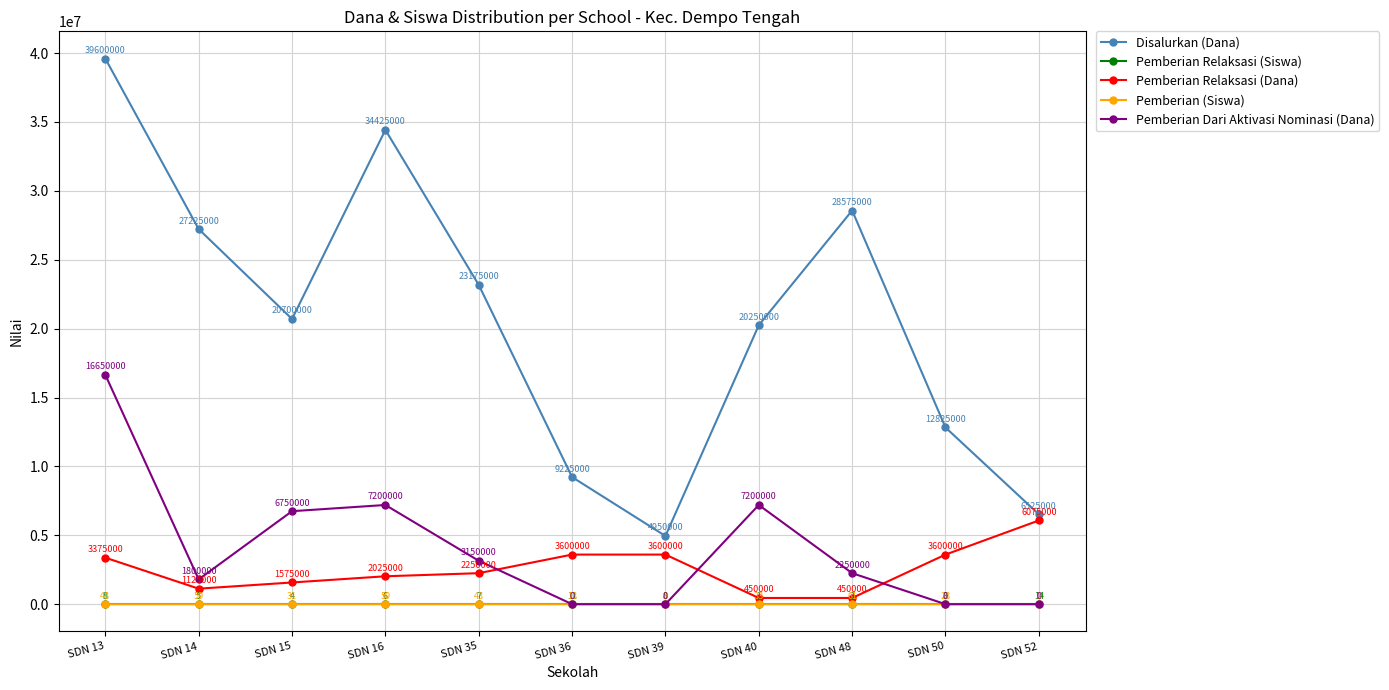

Between SDN 13 and SDN 40, which series saw the biggest shift?

Disalurkan (Dana)